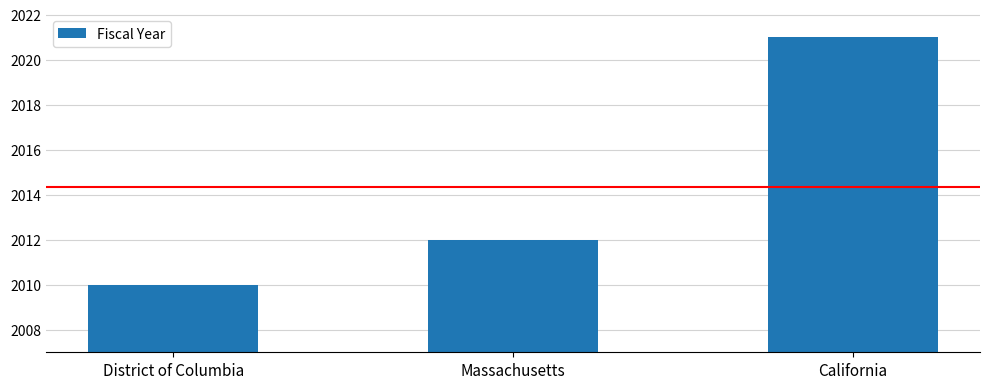

What is the label of the 2nd bar from the right?

Massachusetts